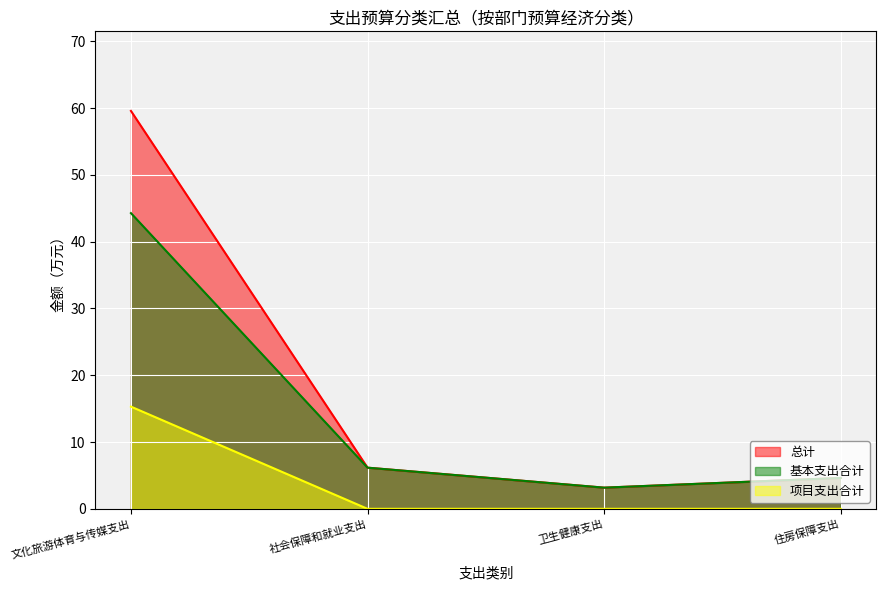

What is the spread (max minus min) of values at 卫生健康支出?

3.2